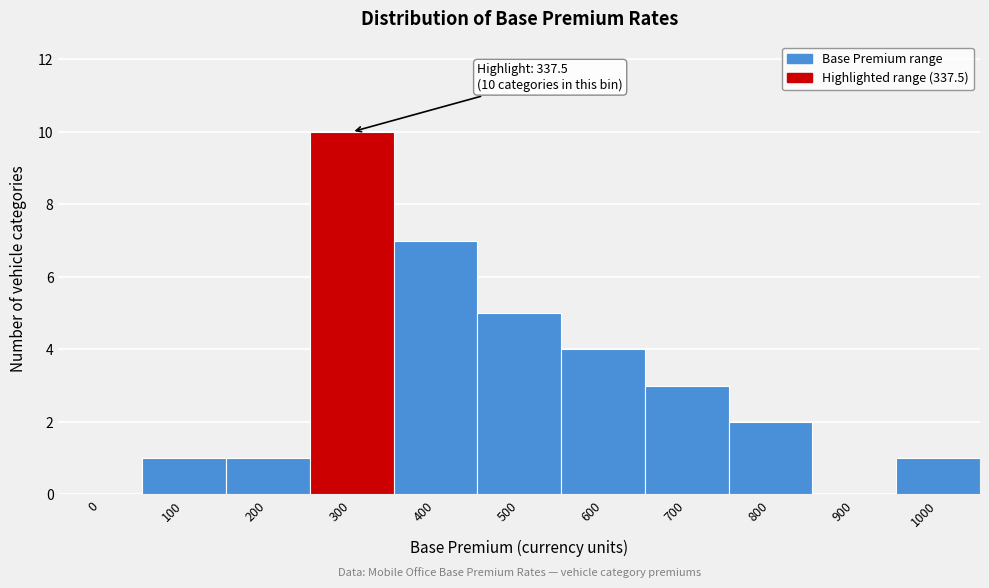

Reading right to left, extract all data points from this chart.

1000=1	900=0	800=2	700=3	600=4	500=5	400=7	300=10	200=1	100=1	0=0